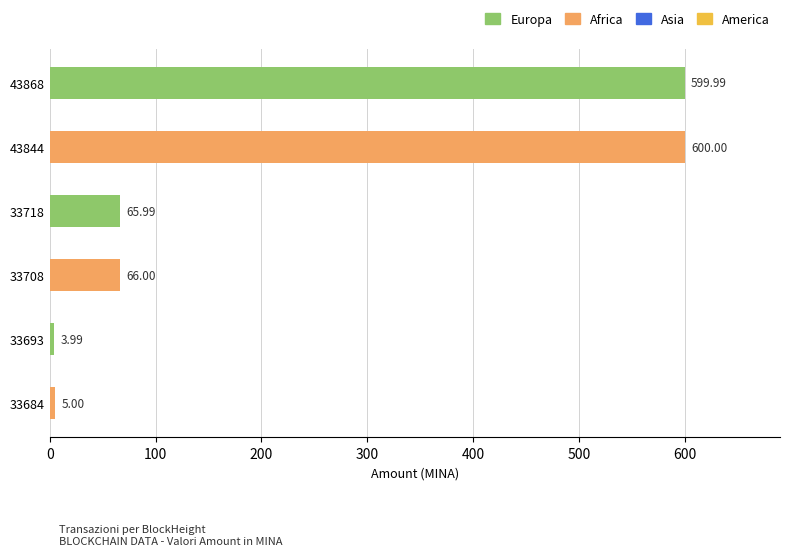

What is the sum of all values?

1341.0